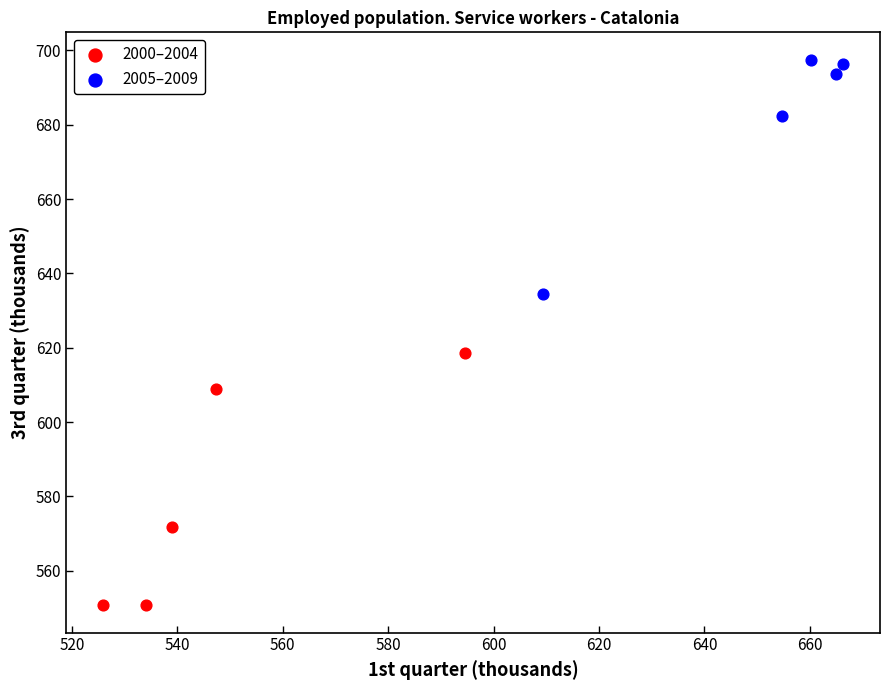

Which series contains the lowest Y value?

2000–2004